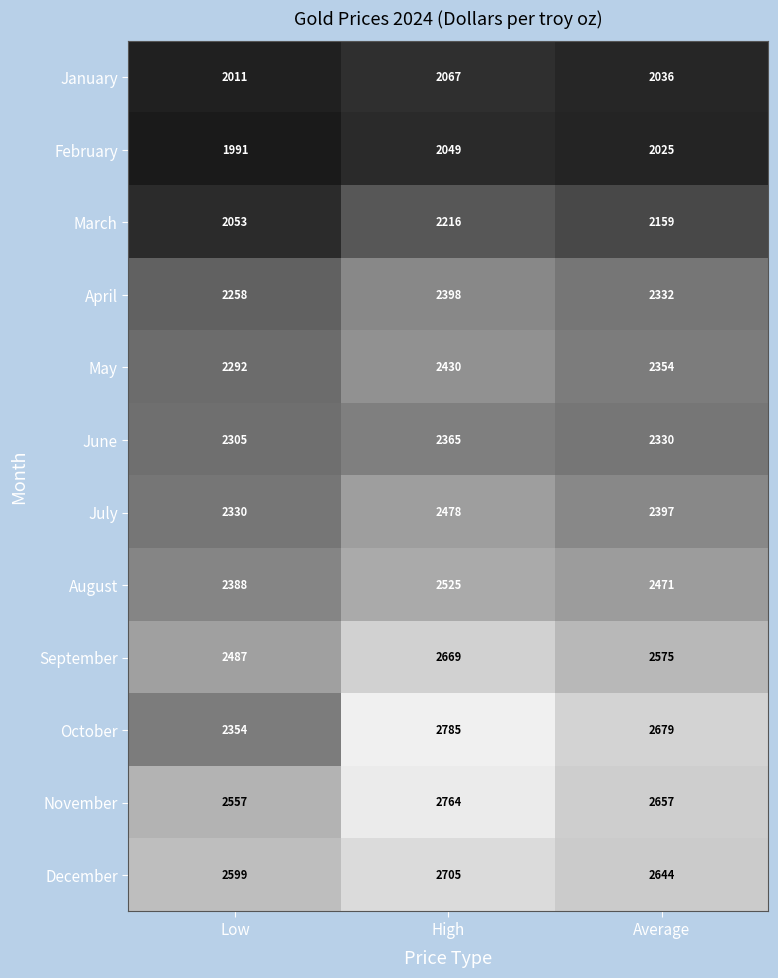

Count the August values in the range 2388 to 2525.

3